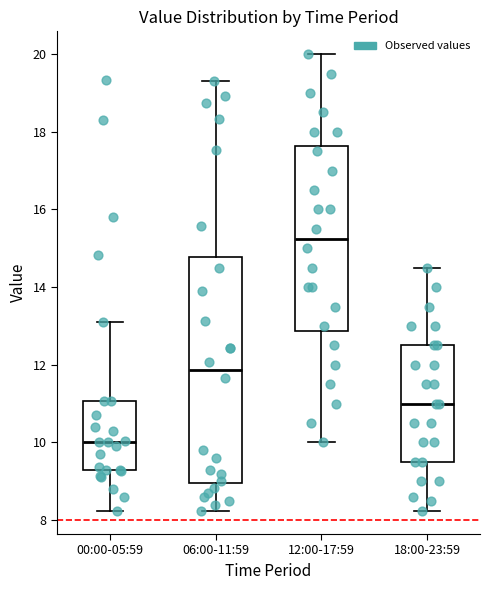

Reading left to right, transcribe this box plot: for each box, give where its median line is, the range the box spans, and where its two whiskers end, as read against the y-axis. The values are not printed on the chart, so give them approximately, as read against the axis.

00:00-05:59: median 10.0, box 9.2 to 11.0, whiskers 8.2 to 13.2
06:00-11:59: median 11.8, box 9.0 to 14.8, whiskers 8.2 to 19.4
12:00-17:59: median 15.2, box 12.8 to 17.6, whiskers 10.0 to 20.0
18:00-23:59: median 11.0, box 9.6 to 12.6, whiskers 8.2 to 14.6